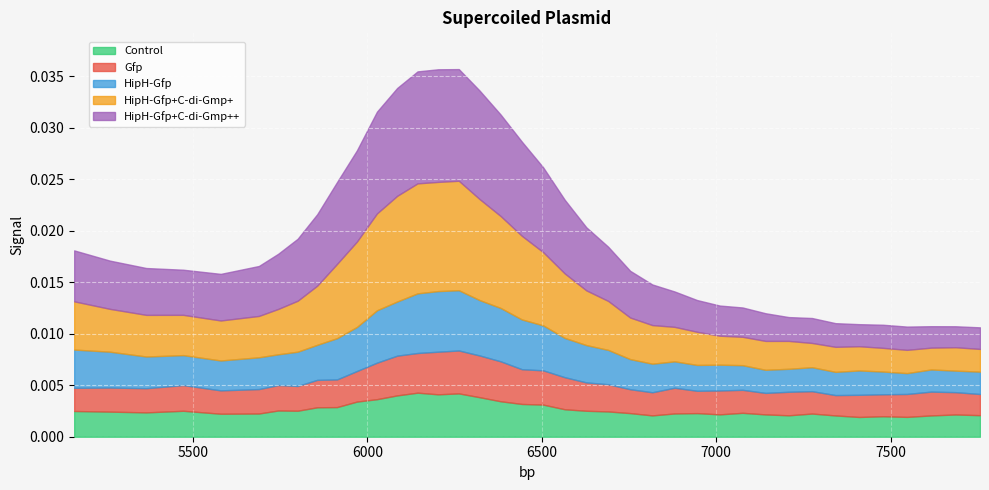

What is the sum of all HipH-Gfp values?

0.1